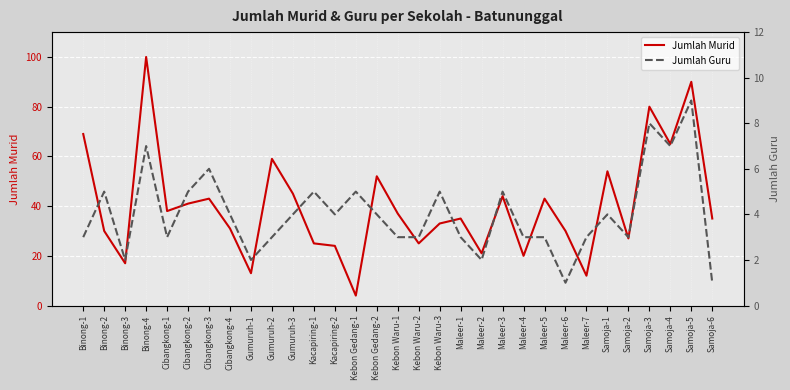

True or false: Jumlah Murid has a value of 25 at Kebon Waru-2.

True